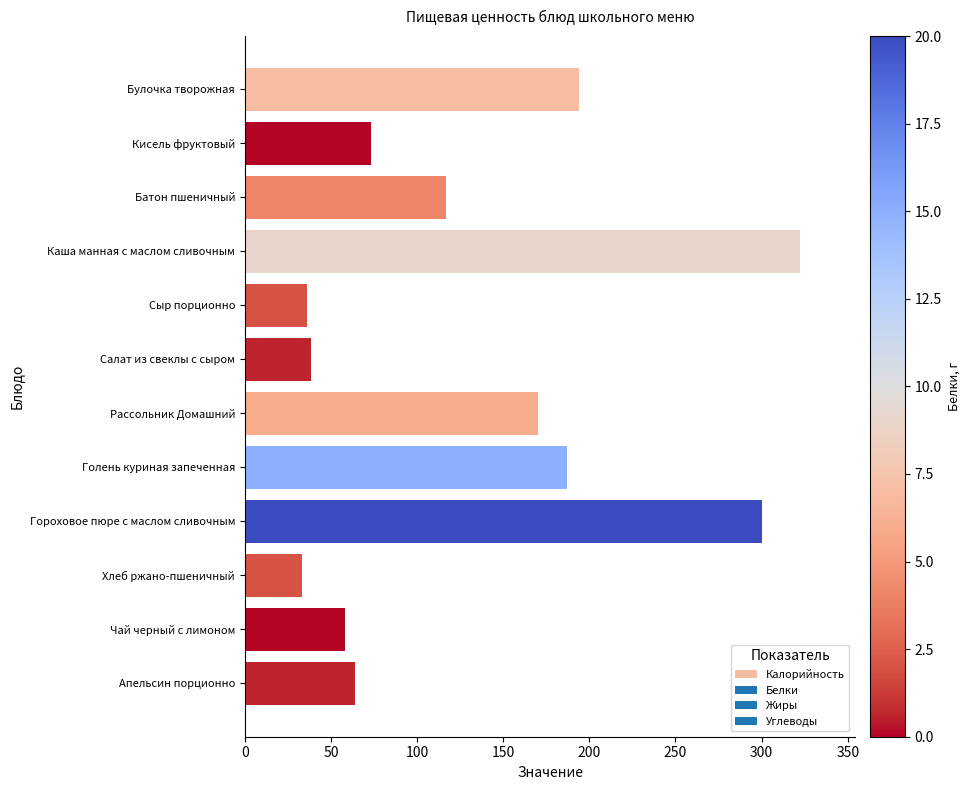

How many data points are less than 117?

6